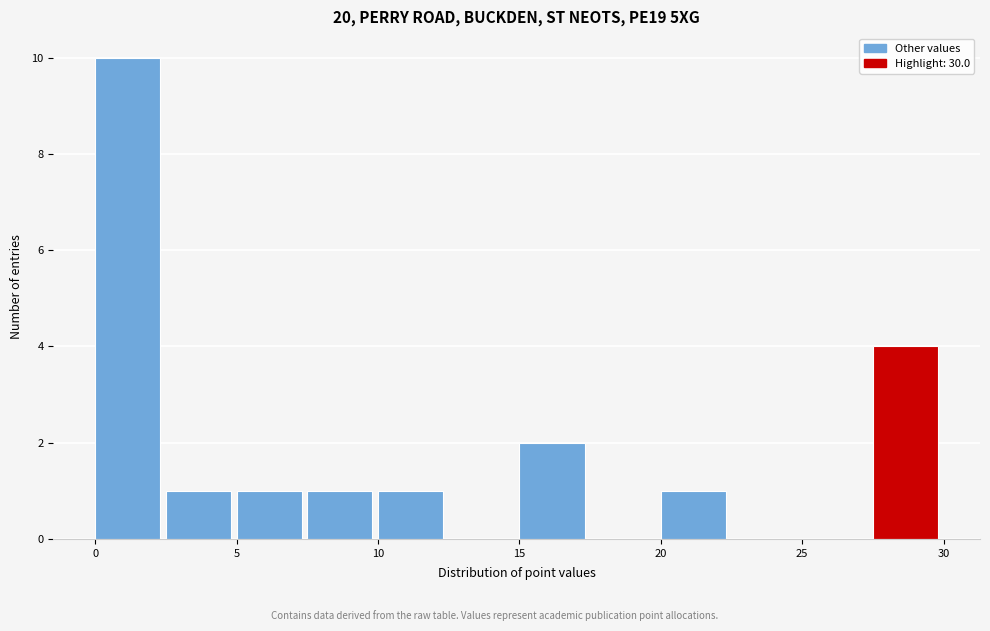

Reading left to right, list every bar in this chart as the range it spans on the x-axis followed by its height. The values are not printed on the chart, so give them approximately, as read against the axis.

0.0 to 2.5: 10
2.5 to 5.0: 1
5.0 to 7.5: 1
7.5 to 10.0: 1
10.0 to 12.5: 1
12.5 to 15.0: 0
15.0 to 17.5: 2
17.5 to 20.0: 0
20.0 to 22.5: 1
22.5 to 25.0: 0
25.0 to 27.5: 0
27.5 to 30.0: 4